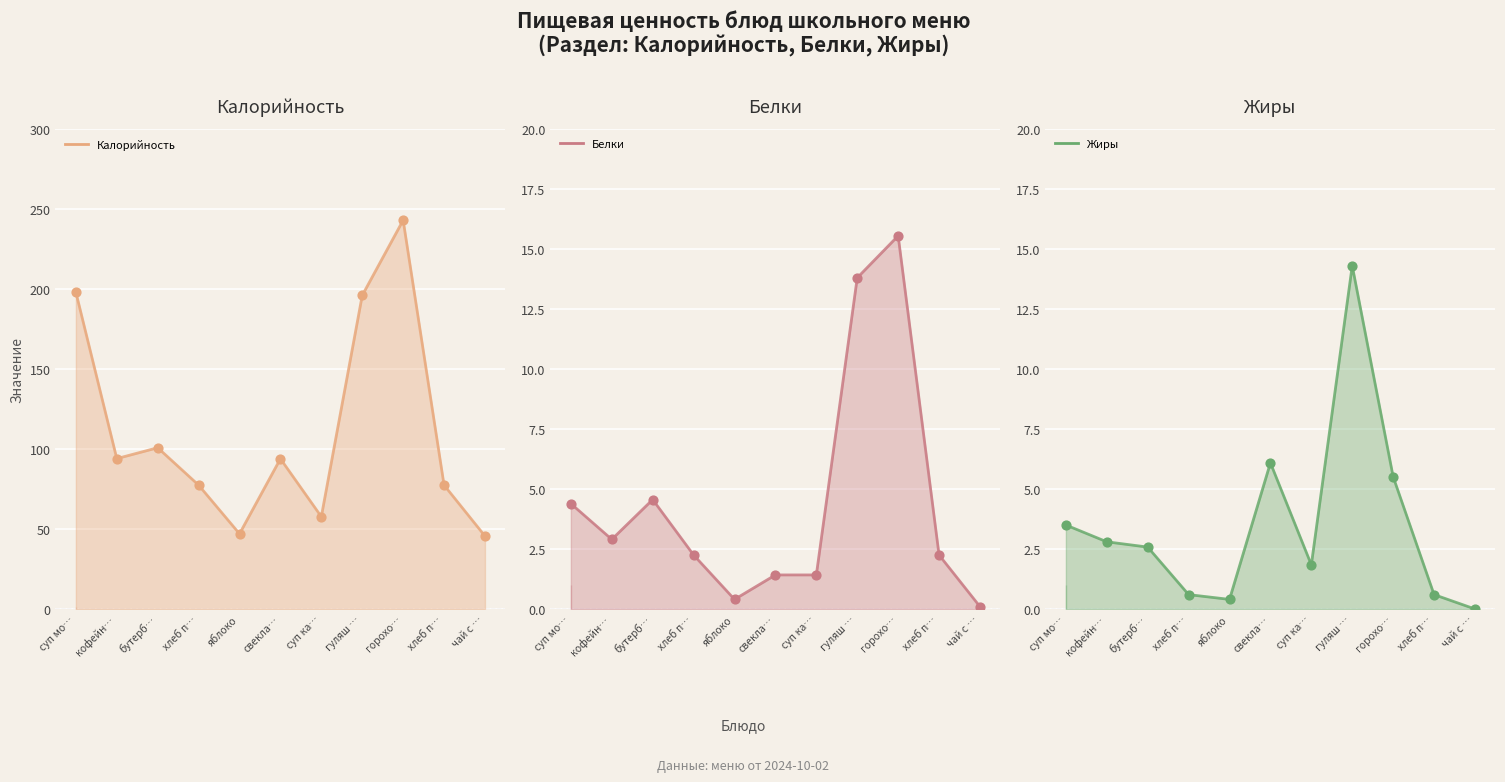

Which series has the largest Y range (max minus min)?

Калорийность